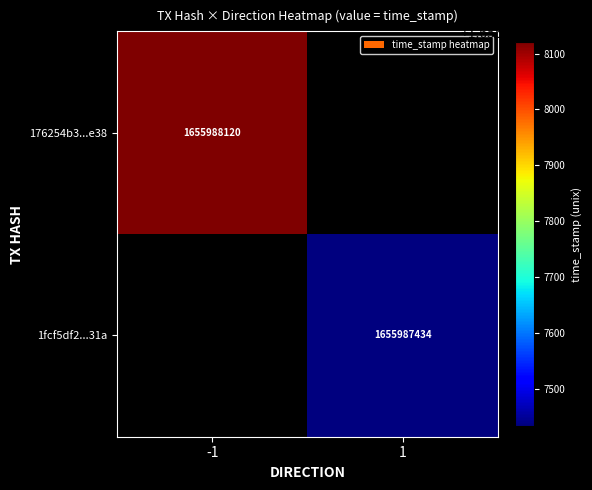

True or false: 1fcf5df2de1c65f3ca4da4a2897461db63e131a has a value of 1655987434 at time_stamp.

True